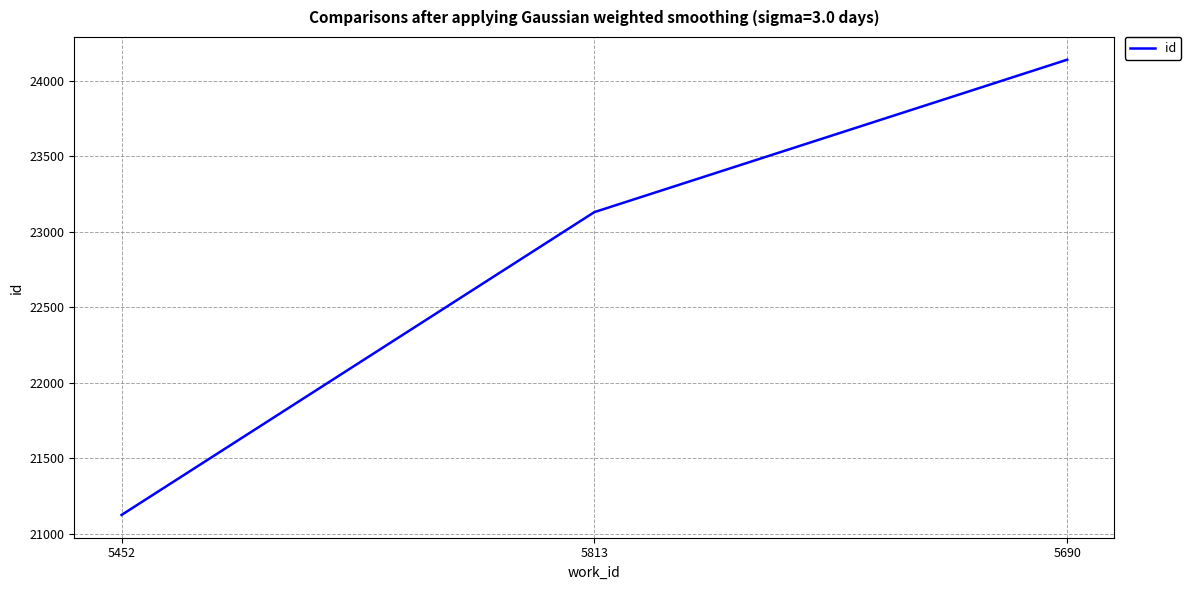

Where is the data nearest to the value 22631?

5813